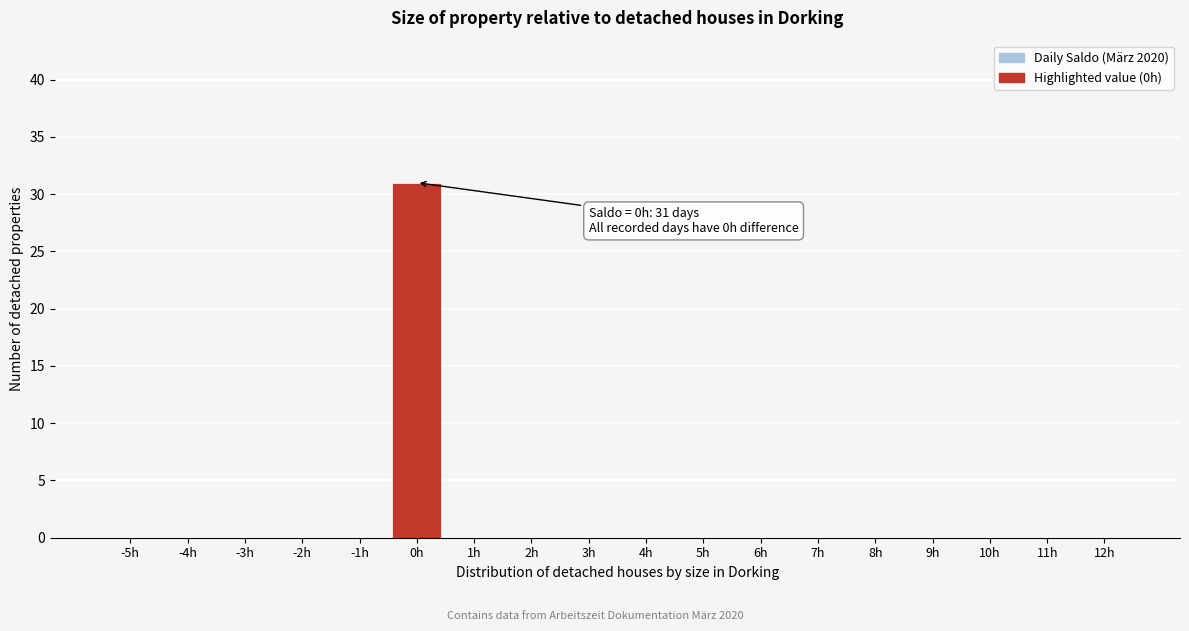

Reading left to right, transcribe all the data shown in this chart.

-5h=0	-4h=0	-3h=0	-2h=0	-1h=0	0h=31	1h=0	2h=0	3h=0	4h=0	5h=0	6h=0	7h=0	8h=0	9h=0	10h=0	11h=0	12h=0